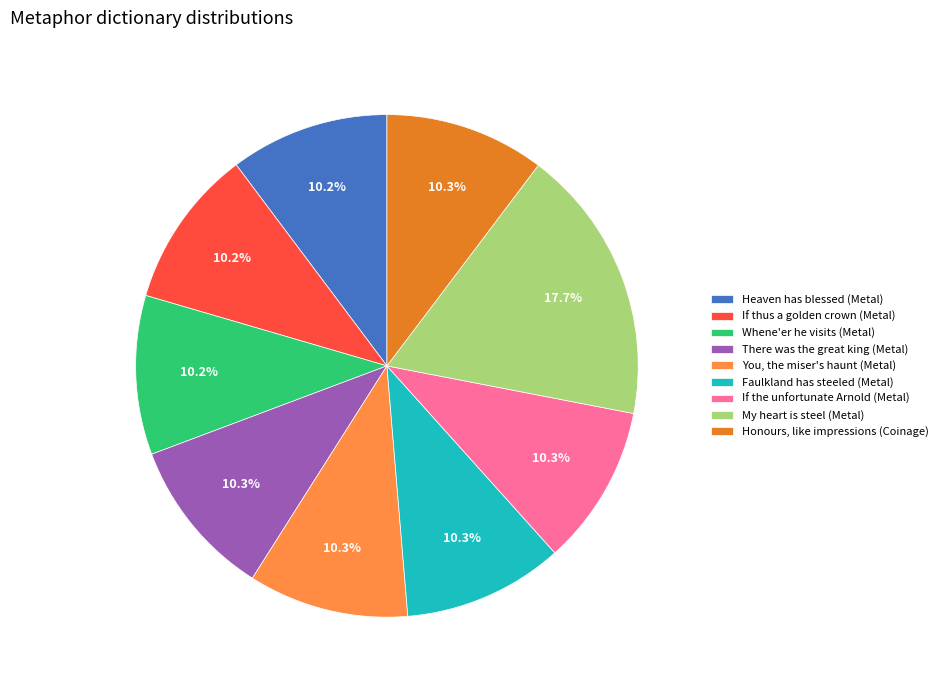

What is the largest slice in the pie chart?

My heart is steel (Metal)